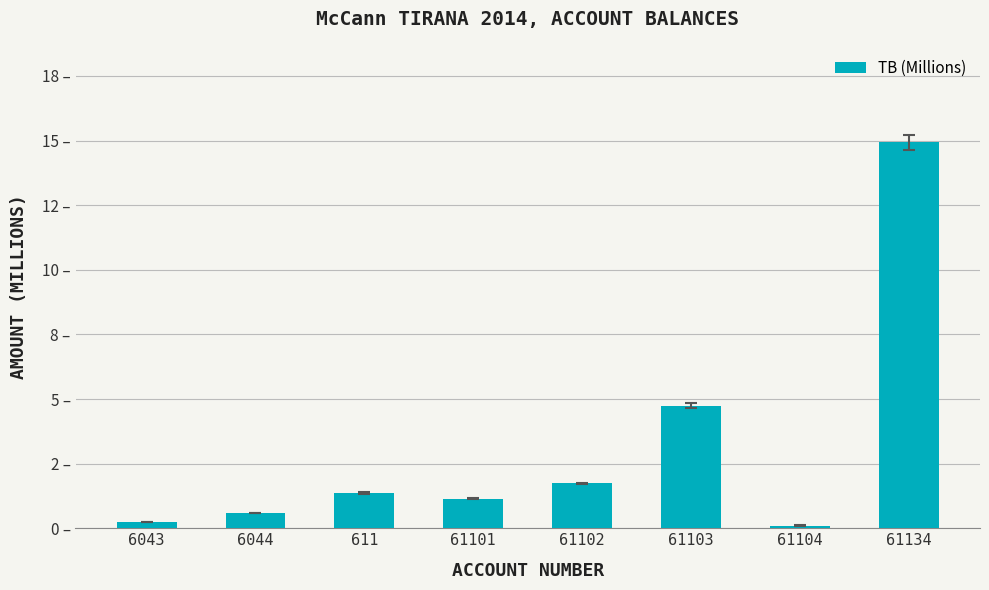

Which label corresponds to the largest value in the chart?

61134